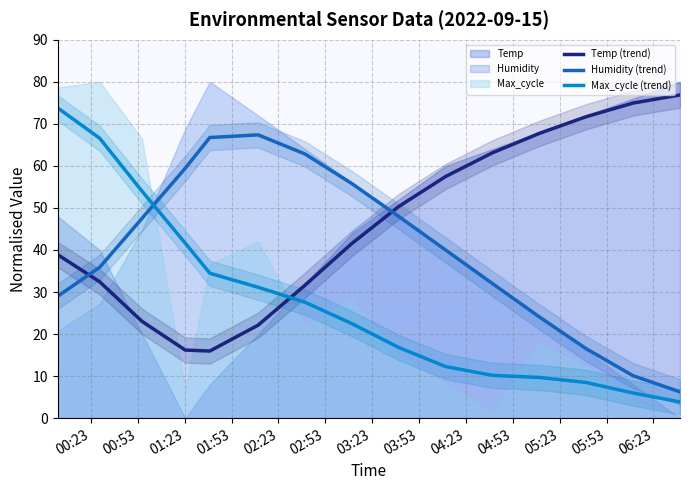

True or false: Humidity (trend) has a value of 4.0 at 06:23.

False